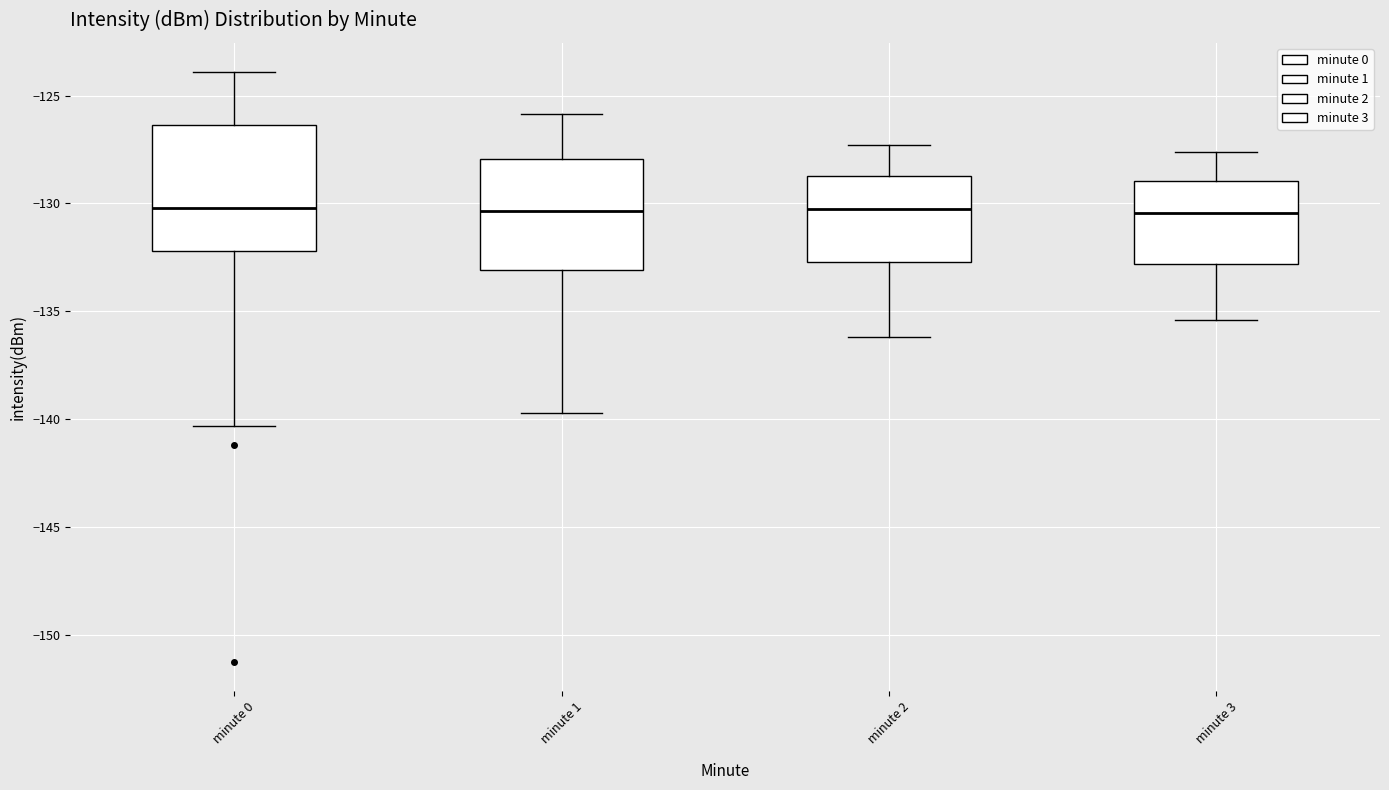

Where does the median line of the box for minute 2 sit on the y-axis? The values are not printed on the chart, so give them approximately, as read against the axis.

-130.0